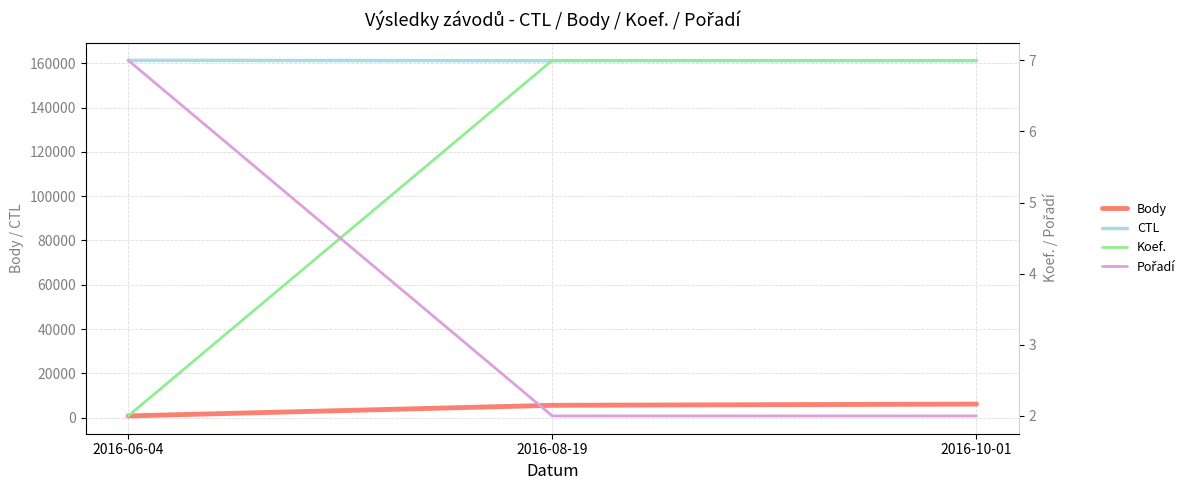

Which category has the lowest value across all series?

2016-06-04